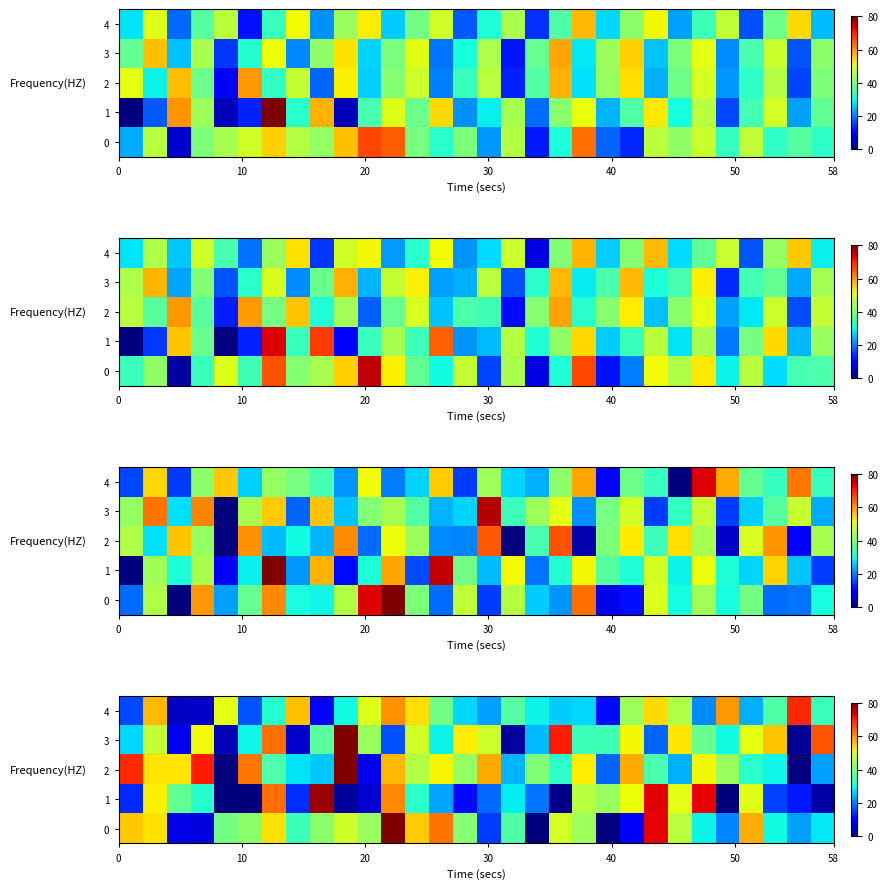

Is it true that row_1 equals 51.0 at 21?

True